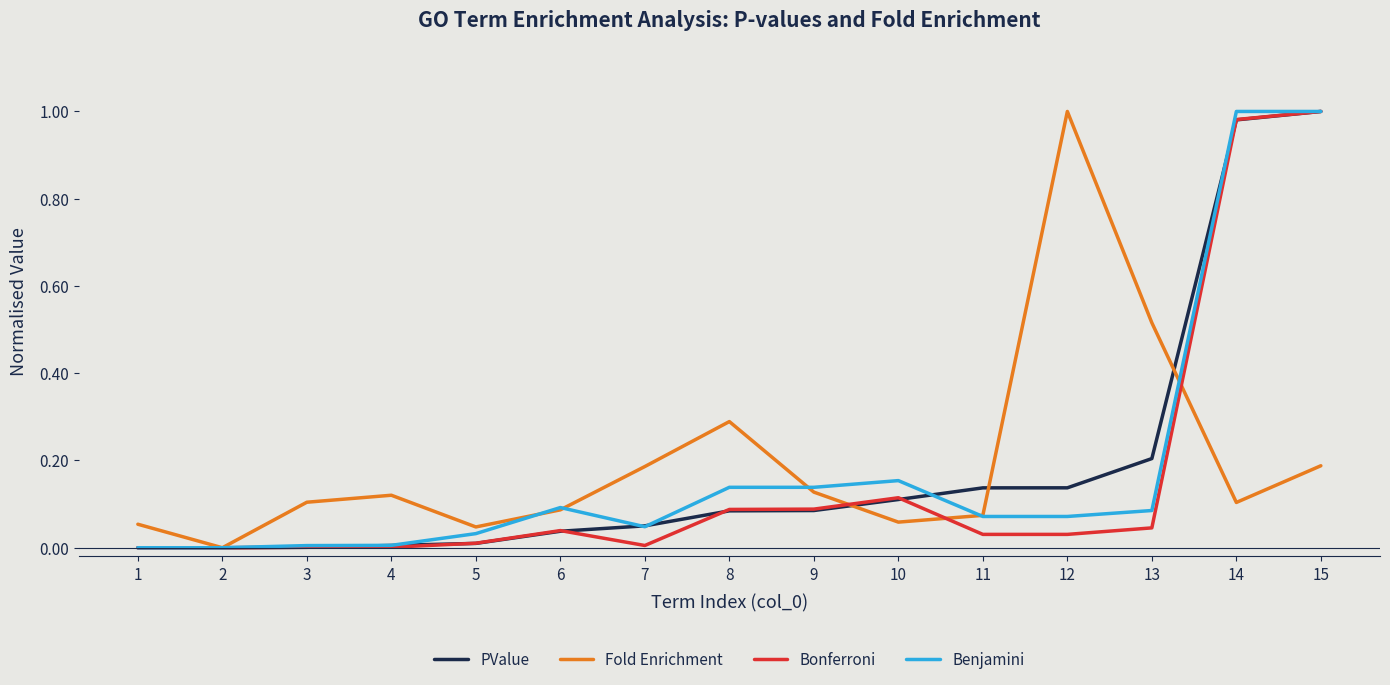

Is it true that PValue equals 0.1 at 12?

True